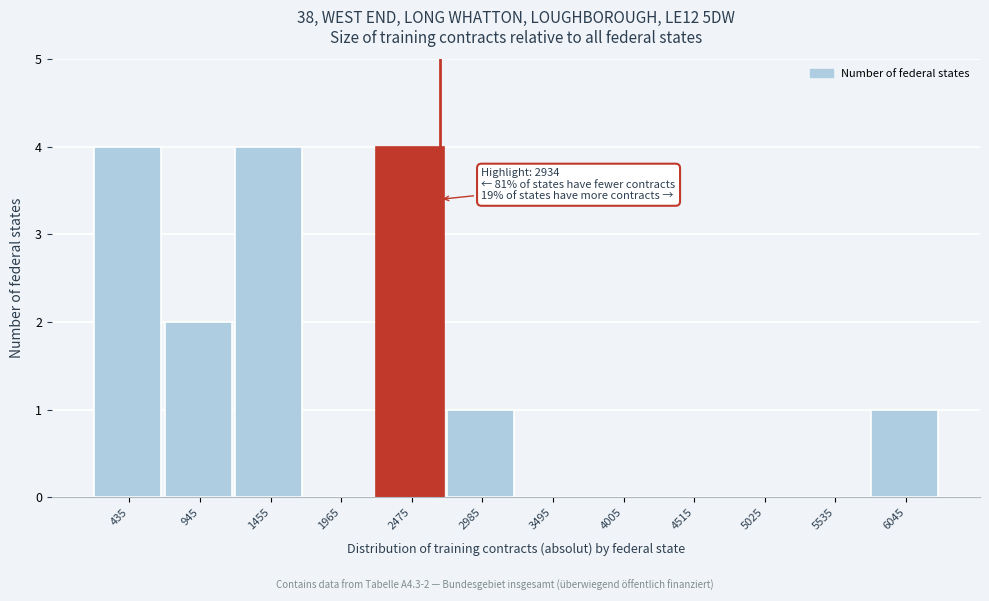

Reading left to right, list all the values displayed in this chart.

435=4	945=2	1455=4	1965=0	2475=4	2985=1	3495=0	4005=0	4515=0	5025=0	5535=0	6045=1